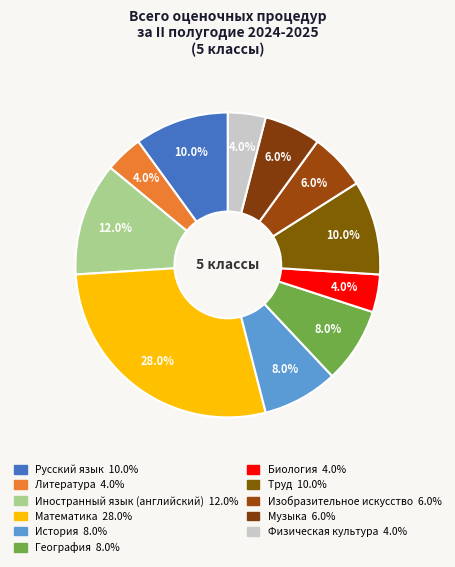

Count the number of slices in the pie.

11